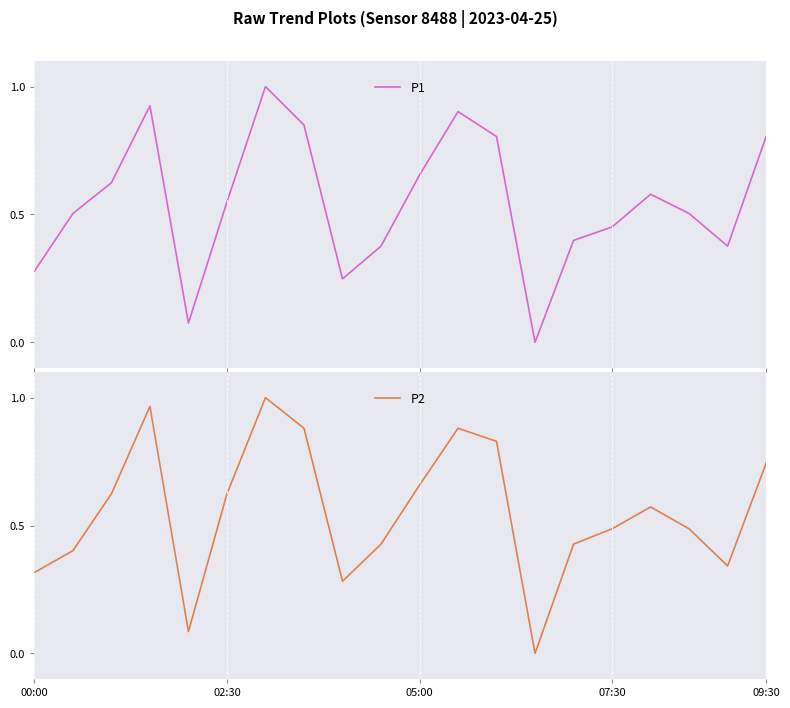

Which series ends up on top after the final intersection of P2 and P1?

P1